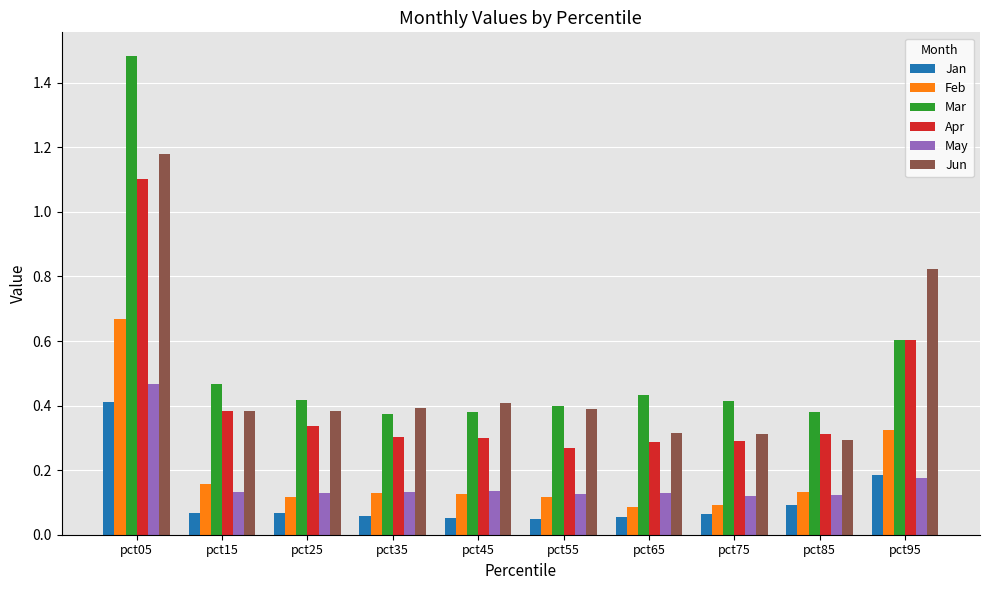

What is the sum of all Jun values?

4.9